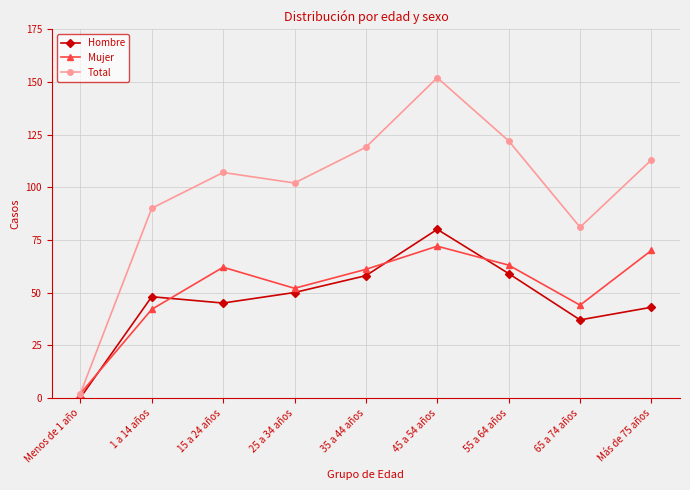

What is the maximum value shown in the chart?

152